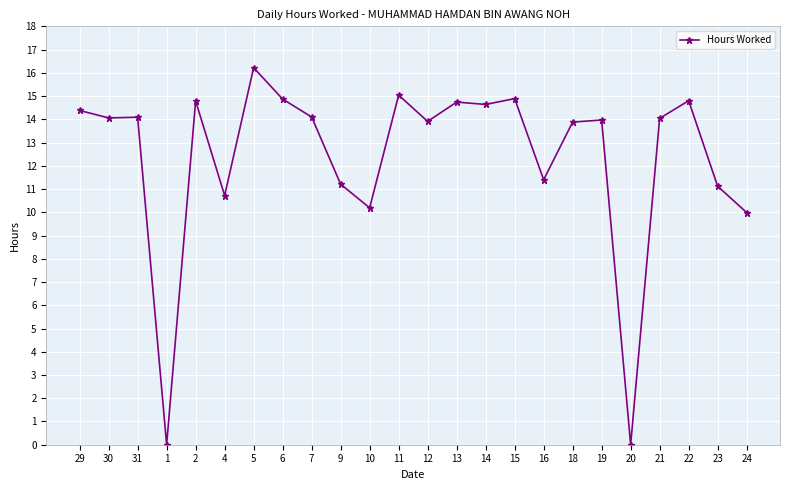

Count the number of data series in this chart.

1